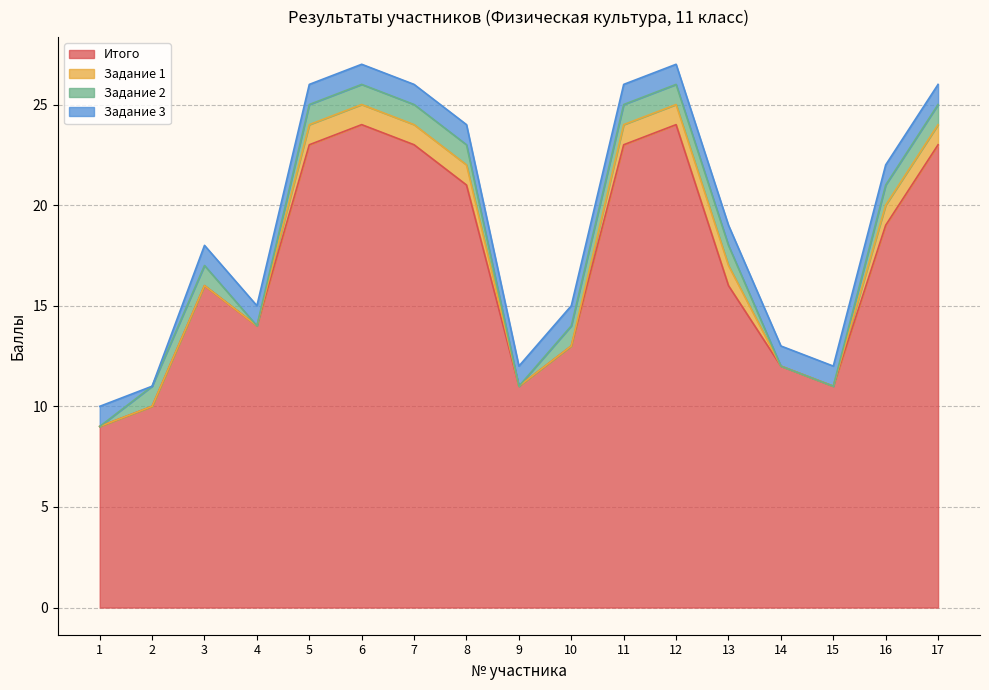

Which series has the largest range (max minus min)?

Итого